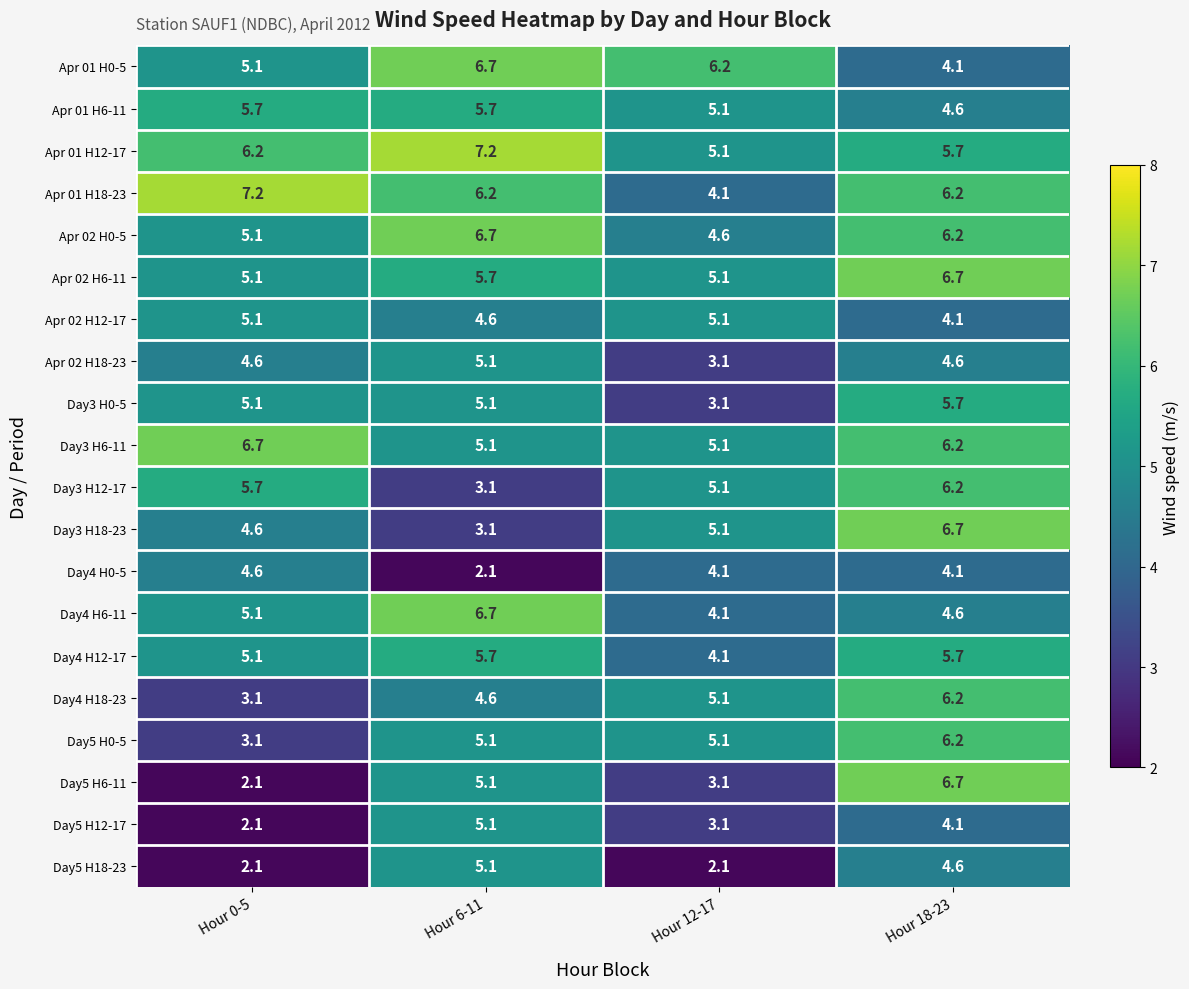

The Day5 H6-11 series shows 3.1 at Hour 12-17. True or false?

True